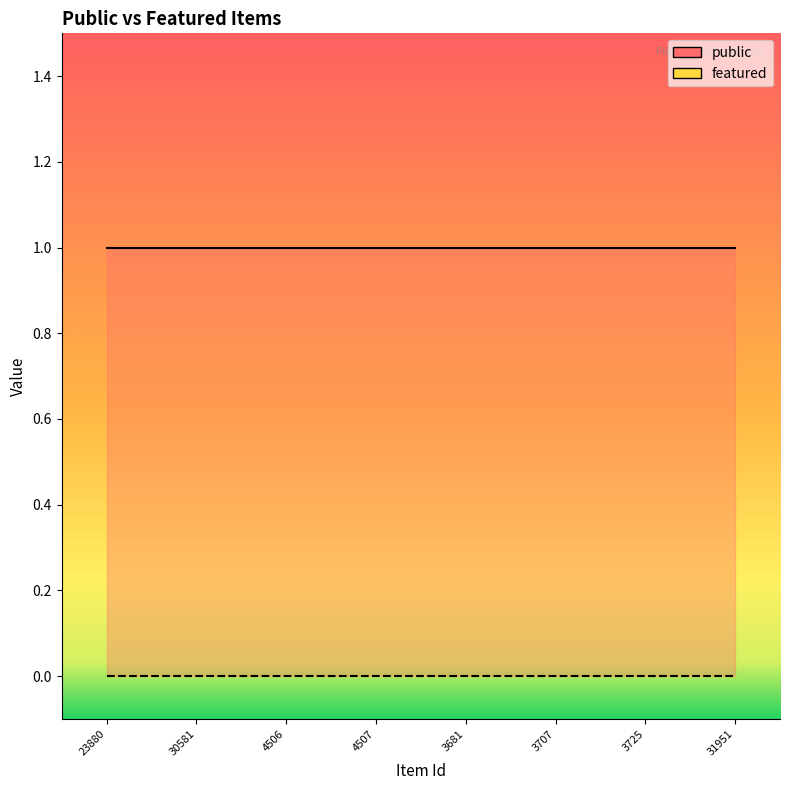

The value of featured at 30581 is 0. True or false?

True